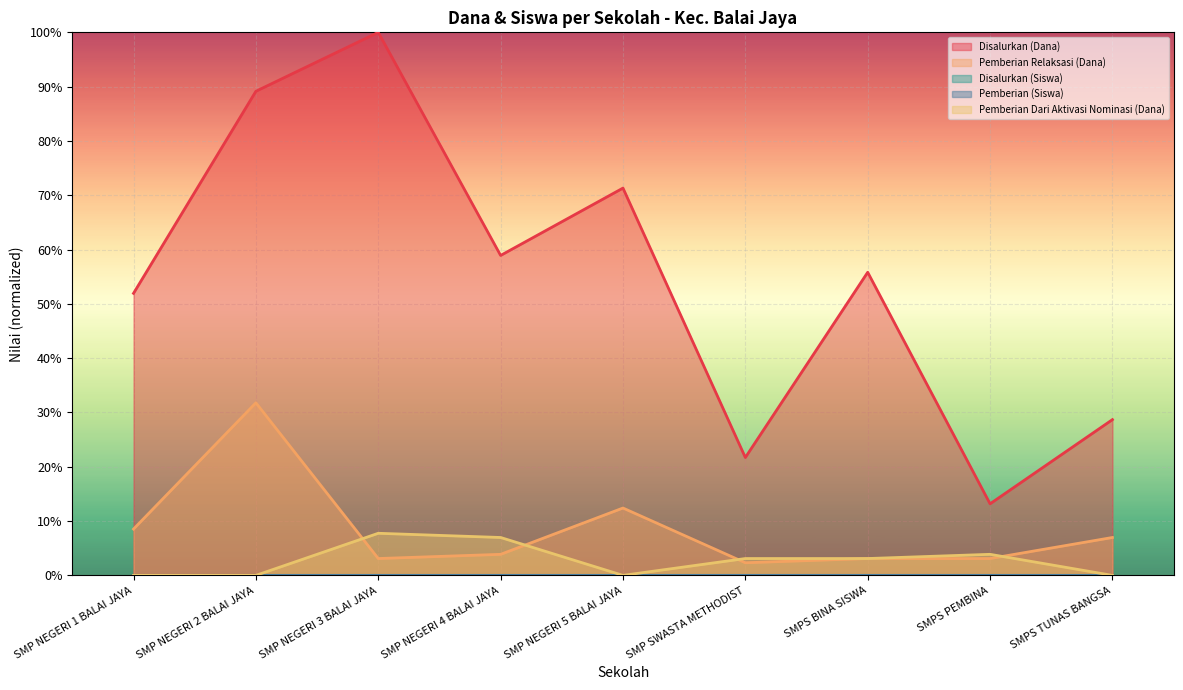

How many categories are shown in the chart?

9